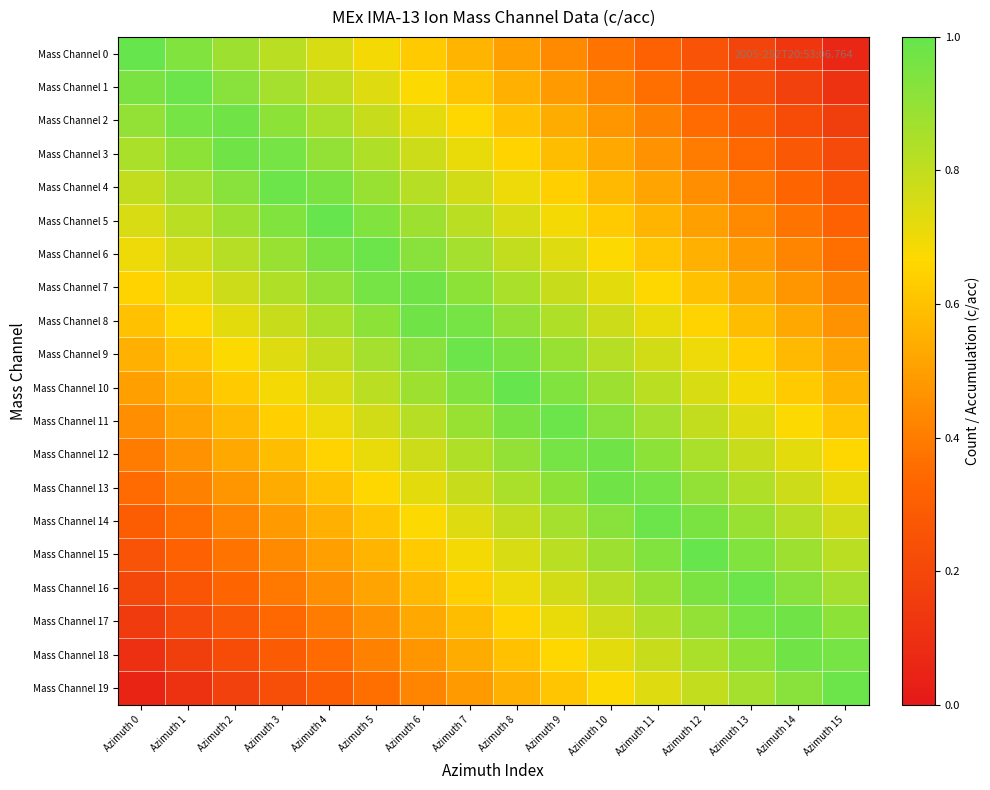

Reading right to left, transcribe all the data shown in this chart.

Mass Channel 0: Azimuth 15=0.1	Azimuth 14=0.1	Azimuth 13=0.2	Azimuth 12=0.2	Azimuth 11=0.3	Azimuth 10=0.4	Azimuth 9=0.4	Azimuth 8=0.5	Azimuth 7=0.6	Azimuth 6=0.6	Azimuth 5=0.7	Azimuth 4=0.8	Azimuth 3=0.8	Azimuth 2=0.9	Azimuth 1=0.9	Azimuth 0=1.0
Mass Channel 1: Azimuth 15=0.1	Azimuth 14=0.2	Azimuth 13=0.2	Azimuth 12=0.3	Azimuth 11=0.4	Azimuth 10=0.4	Azimuth 9=0.5	Azimuth 8=0.6	Azimuth 7=0.6	Azimuth 6=0.7	Azimuth 5=0.7	Azimuth 4=0.8	Azimuth 3=0.9	Azimuth 2=0.9	Azimuth 1=1.0	Azimuth 0=0.9
Mass Channel 2: Azimuth 15=0.2	Azimuth 14=0.2	Azimuth 13=0.3	Azimuth 12=0.3	Azimuth 11=0.4	Azimuth 10=0.5	Azimuth 9=0.5	Azimuth 8=0.6	Azimuth 7=0.7	Azimuth 6=0.7	Azimuth 5=0.8	Azimuth 4=0.8	Azimuth 3=0.9	Azimuth 2=1.0	Azimuth 1=1.0	Azimuth 0=0.9
Mass Channel 3: Azimuth 15=0.2	Azimuth 14=0.3	Azimuth 13=0.3	Azimuth 12=0.4	Azimuth 11=0.5	Azimuth 10=0.5	Azimuth 9=0.6	Azimuth 8=0.7	Azimuth 7=0.7	Azimuth 6=0.8	Azimuth 5=0.8	Azimuth 4=0.9	Azimuth 3=1.0	Azimuth 2=1.0	Azimuth 1=0.9	Azimuth 0=0.8
Mass Channel 4: Azimuth 15=0.3	Azimuth 14=0.3	Azimuth 13=0.4	Azimuth 12=0.4	Azimuth 11=0.5	Azimuth 10=0.6	Azimuth 9=0.6	Azimuth 8=0.7	Azimuth 7=0.8	Azimuth 6=0.8	Azimuth 5=0.9	Azimuth 4=0.9	Azimuth 3=1.0	Azimuth 2=0.9	Azimuth 1=0.9	Azimuth 0=0.8
Mass Channel 5: Azimuth 15=0.3	Azimuth 14=0.4	Azimuth 13=0.4	Azimuth 12=0.5	Azimuth 11=0.6	Azimuth 10=0.6	Azimuth 9=0.7	Azimuth 8=0.8	Azimuth 7=0.8	Azimuth 6=0.9	Azimuth 5=0.9	Azimuth 4=1.0	Azimuth 3=0.9	Azimuth 2=0.9	Azimuth 1=0.8	Azimuth 0=0.8
Mass Channel 6: Azimuth 15=0.4	Azimuth 14=0.4	Azimuth 13=0.5	Azimuth 12=0.6	Azimuth 11=0.6	Azimuth 10=0.7	Azimuth 9=0.7	Azimuth 8=0.8	Azimuth 7=0.9	Azimuth 6=0.9	Azimuth 5=1.0	Azimuth 4=0.9	Azimuth 3=0.9	Azimuth 2=0.8	Azimuth 1=0.8	Azimuth 0=0.7
Mass Channel 7: Azimuth 15=0.4	Azimuth 14=0.5	Azimuth 13=0.5	Azimuth 12=0.6	Azimuth 11=0.7	Azimuth 10=0.7	Azimuth 9=0.8	Azimuth 8=0.8	Azimuth 7=0.9	Azimuth 6=1.0	Azimuth 5=1.0	Azimuth 4=0.9	Azimuth 3=0.8	Azimuth 2=0.8	Azimuth 1=0.7	Azimuth 0=0.7
Mass Channel 8: Azimuth 15=0.5	Azimuth 14=0.5	Azimuth 13=0.6	Azimuth 12=0.7	Azimuth 11=0.7	Azimuth 10=0.8	Azimuth 9=0.8	Azimuth 8=0.9	Azimuth 7=1.0	Azimuth 6=1.0	Azimuth 5=0.9	Azimuth 4=0.8	Azimuth 3=0.8	Azimuth 2=0.7	Azimuth 1=0.7	Azimuth 0=0.6
Mass Channel 9: Azimuth 15=0.5	Azimuth 14=0.6	Azimuth 13=0.6	Azimuth 12=0.7	Azimuth 11=0.8	Azimuth 10=0.8	Azimuth 9=0.9	Azimuth 8=0.9	Azimuth 7=1.0	Azimuth 6=0.9	Azimuth 5=0.9	Azimuth 4=0.8	Azimuth 3=0.7	Azimuth 2=0.7	Azimuth 1=0.6	Azimuth 0=0.6
Mass Channel 10: Azimuth 15=0.6	Azimuth 14=0.6	Azimuth 13=0.7	Azimuth 12=0.8	Azimuth 11=0.8	Azimuth 10=0.9	Azimuth 9=0.9	Azimuth 8=1.0	Azimuth 7=0.9	Azimuth 6=0.9	Azimuth 5=0.8	Azimuth 4=0.8	Azimuth 3=0.7	Azimuth 2=0.6	Azimuth 1=0.6	Azimuth 0=0.5
Mass Channel 11: Azimuth 15=0.6	Azimuth 14=0.7	Azimuth 13=0.7	Azimuth 12=0.8	Azimuth 11=0.9	Azimuth 10=0.9	Azimuth 9=1.0	Azimuth 8=0.9	Azimuth 7=0.9	Azimuth 6=0.8	Azimuth 5=0.8	Azimuth 4=0.7	Azimuth 3=0.6	Azimuth 2=0.6	Azimuth 1=0.5	Azimuth 0=0.4
Mass Channel 12: Azimuth 15=0.7	Azimuth 14=0.7	Azimuth 13=0.8	Azimuth 12=0.8	Azimuth 11=0.9	Azimuth 10=1.0	Azimuth 9=1.0	Azimuth 8=0.9	Azimuth 7=0.8	Azimuth 6=0.8	Azimuth 5=0.7	Azimuth 4=0.7	Azimuth 3=0.6	Azimuth 2=0.5	Azimuth 1=0.5	Azimuth 0=0.4
Mass Channel 13: Azimuth 15=0.7	Azimuth 14=0.8	Azimuth 13=0.8	Azimuth 12=0.9	Azimuth 11=1.0	Azimuth 10=1.0	Azimuth 9=0.9	Azimuth 8=0.8	Azimuth 7=0.8	Azimuth 6=0.7	Azimuth 5=0.7	Azimuth 4=0.6	Azimuth 3=0.5	Azimuth 2=0.5	Azimuth 1=0.4	Azimuth 0=0.3
Mass Channel 14: Azimuth 15=0.8	Azimuth 14=0.8	Azimuth 13=0.9	Azimuth 12=0.9	Azimuth 11=1.0	Azimuth 10=0.9	Azimuth 9=0.9	Azimuth 8=0.8	Azimuth 7=0.7	Azimuth 6=0.7	Azimuth 5=0.6	Azimuth 4=0.6	Azimuth 3=0.5	Azimuth 2=0.4	Azimuth 1=0.4	Azimuth 0=0.3
Mass Channel 15: Azimuth 15=0.8	Azimuth 14=0.9	Azimuth 13=0.9	Azimuth 12=1.0	Azimuth 11=0.9	Azimuth 10=0.9	Azimuth 9=0.8	Azimuth 8=0.8	Azimuth 7=0.7	Azimuth 6=0.6	Azimuth 5=0.6	Azimuth 4=0.5	Azimuth 3=0.4	Azimuth 2=0.4	Azimuth 1=0.3	Azimuth 0=0.2
Mass Channel 16: Azimuth 15=0.9	Azimuth 14=0.9	Azimuth 13=1.0	Azimuth 12=0.9	Azimuth 11=0.9	Azimuth 10=0.8	Azimuth 9=0.8	Azimuth 8=0.7	Azimuth 7=0.6	Azimuth 6=0.6	Azimuth 5=0.5	Azimuth 4=0.4	Azimuth 3=0.4	Azimuth 2=0.3	Azimuth 1=0.3	Azimuth 0=0.2
Mass Channel 17: Azimuth 15=0.9	Azimuth 14=1.0	Azimuth 13=1.0	Azimuth 12=0.9	Azimuth 11=0.8	Azimuth 10=0.8	Azimuth 9=0.7	Azimuth 8=0.7	Azimuth 7=0.6	Azimuth 6=0.5	Azimuth 5=0.5	Azimuth 4=0.4	Azimuth 3=0.3	Azimuth 2=0.3	Azimuth 1=0.2	Azimuth 0=0.2
Mass Channel 18: Azimuth 15=1.0	Azimuth 14=1.0	Azimuth 13=0.9	Azimuth 12=0.8	Azimuth 11=0.8	Azimuth 10=0.7	Azimuth 9=0.7	Azimuth 8=0.6	Azimuth 7=0.5	Azimuth 6=0.5	Azimuth 5=0.4	Azimuth 4=0.3	Azimuth 3=0.3	Azimuth 2=0.2	Azimuth 1=0.2	Azimuth 0=0.1
Mass Channel 19: Azimuth 15=1.0	Azimuth 14=0.9	Azimuth 13=0.9	Azimuth 12=0.8	Azimuth 11=0.7	Azimuth 10=0.7	Azimuth 9=0.6	Azimuth 8=0.6	Azimuth 7=0.5	Azimuth 6=0.4	Azimuth 5=0.4	Azimuth 4=0.3	Azimuth 3=0.2	Azimuth 2=0.2	Azimuth 1=0.1	Azimuth 0=0.1